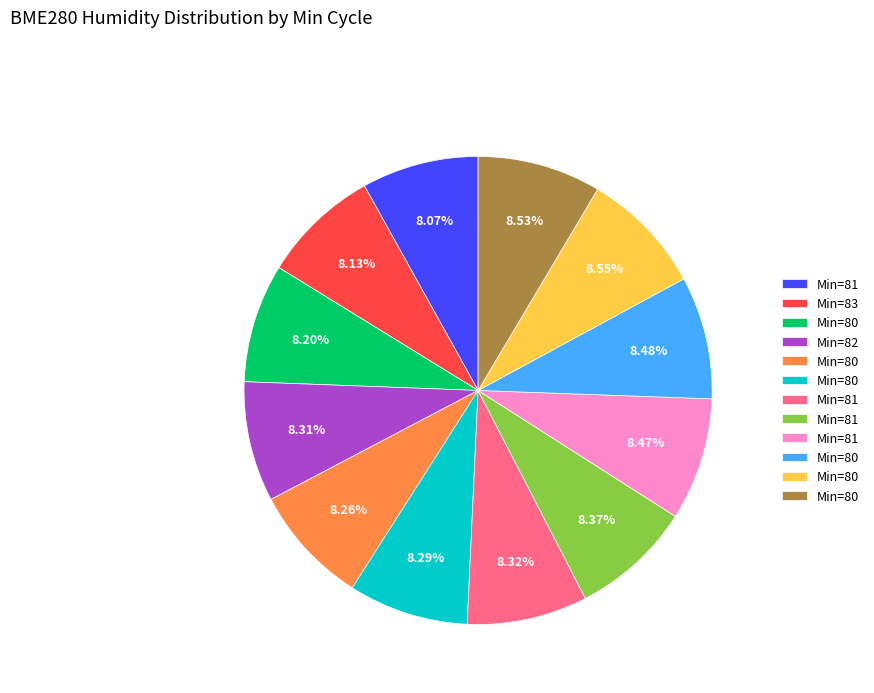

Is there a majority slice in this chart?

No